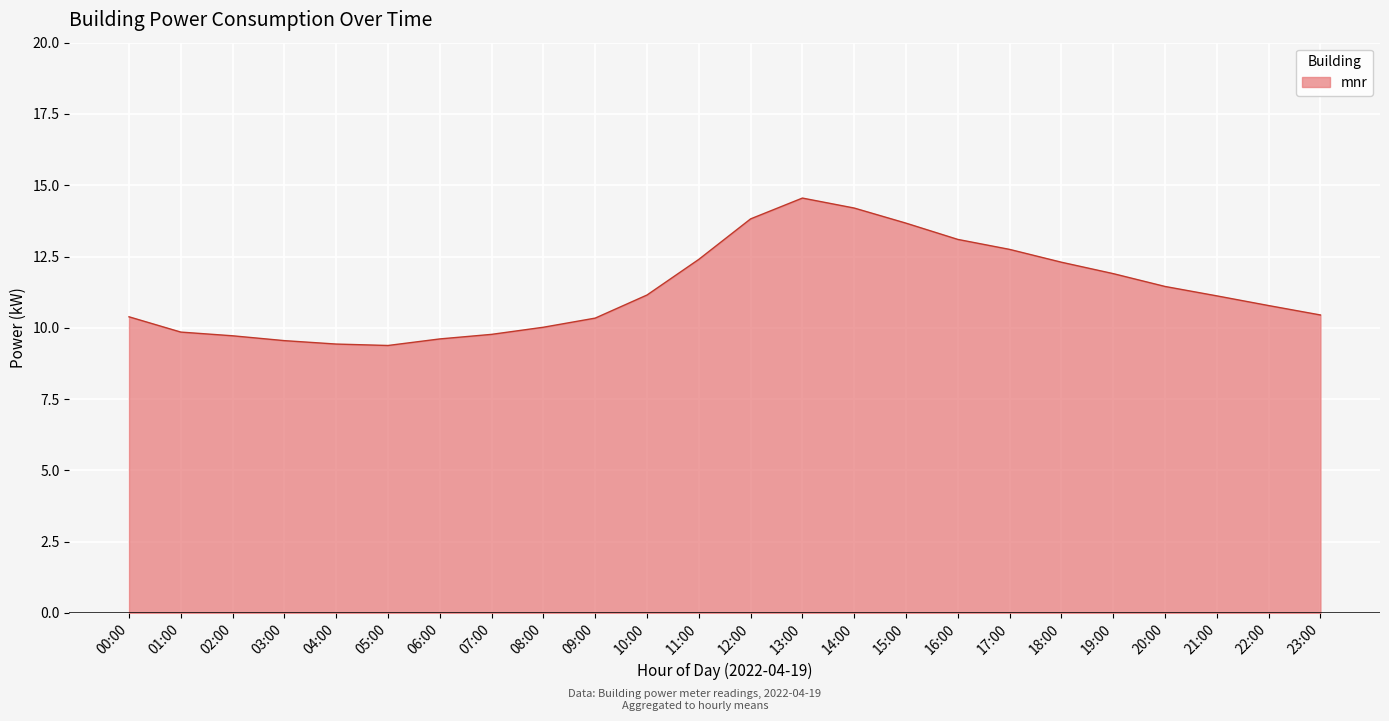

What position from the right is 05:00?

19